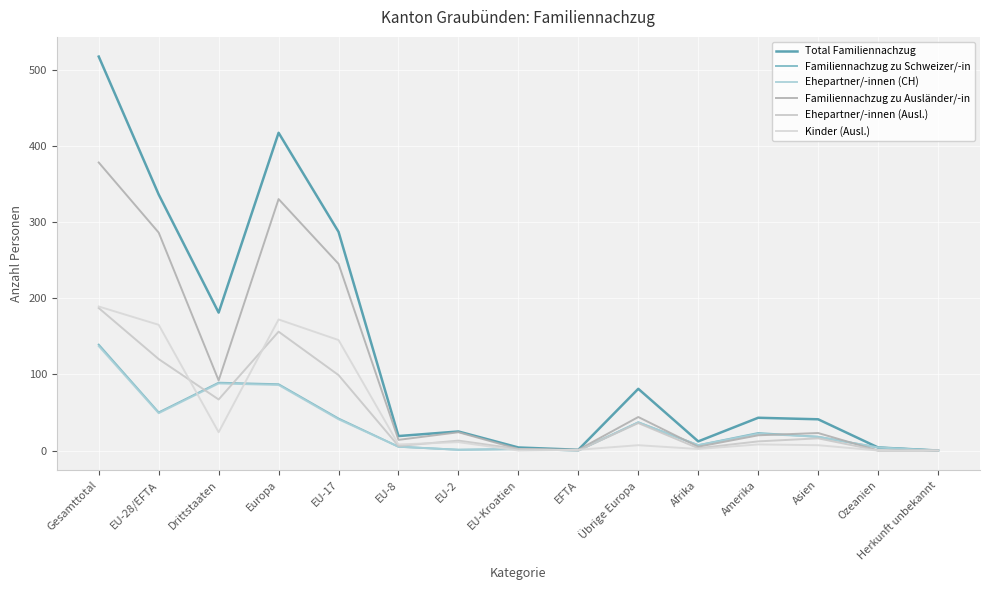

How many lines are shown in the chart?

6